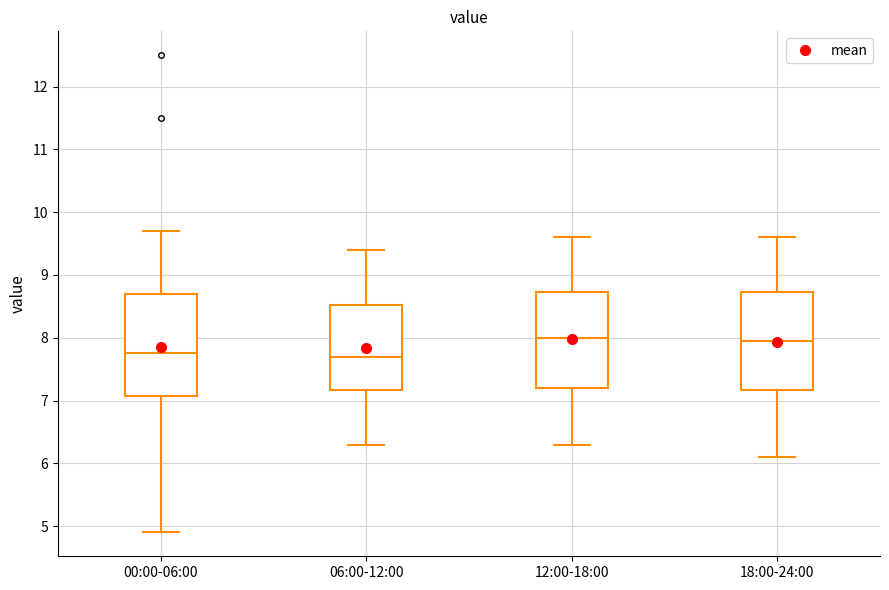

Reading left to right, read every box against the y-axis: the position of its median line, the range the box covers, and the ends of its whiskers. The values are not printed on the chart, so give them approximately, as read against the axis.

00:00-06:00: median 7.8, box 7.1 to 8.7, whiskers 4.9 to 9.7
06:00-12:00: median 7.7, box 7.2 to 8.5, whiskers 6.3 to 9.4
12:00-18:00: median 8.0, box 7.2 to 8.7, whiskers 6.3 to 9.6
18:00-24:00: median 8.0, box 7.2 to 8.7, whiskers 6.1 to 9.6